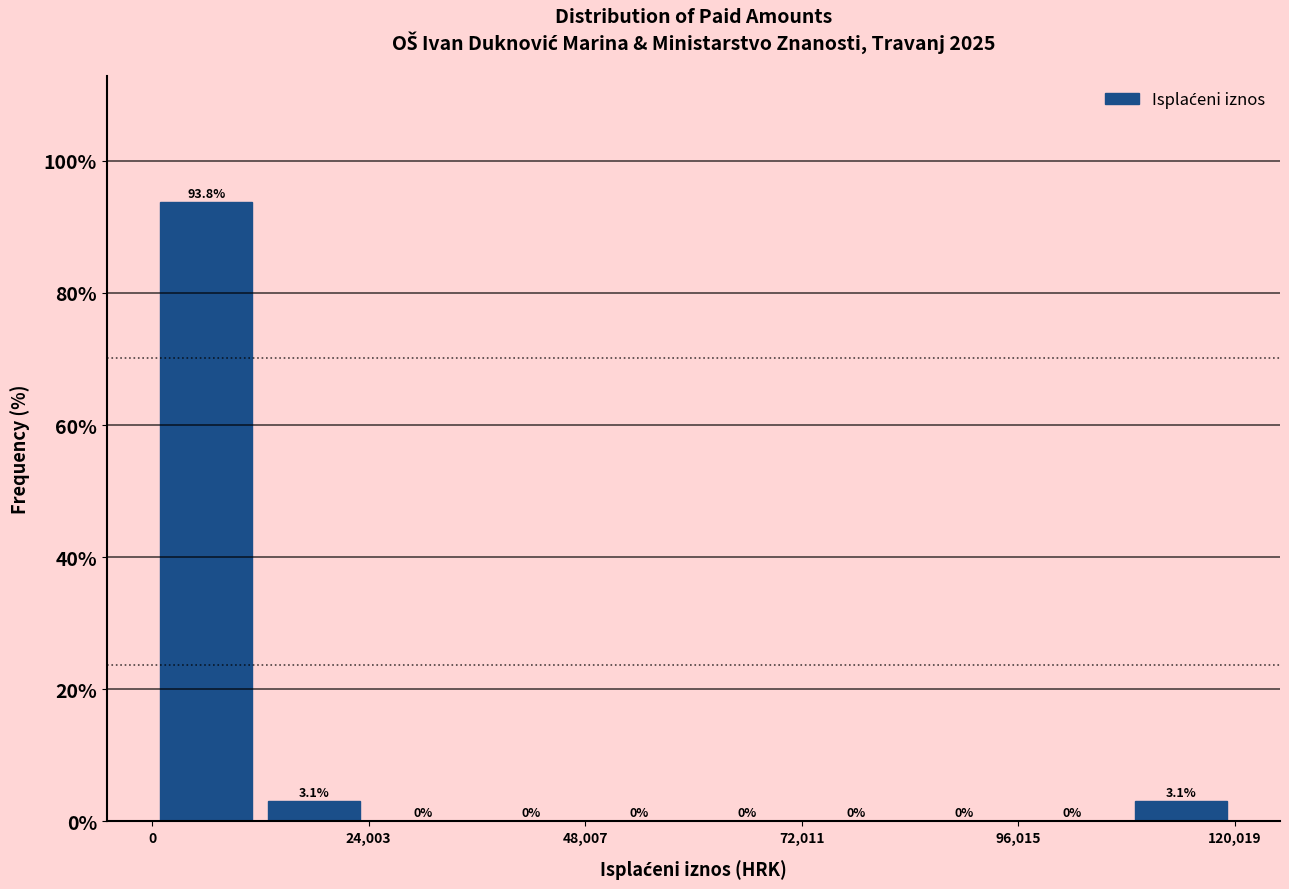

Read against the x-axis, roughly where is the centre of the tallest bar?

5000